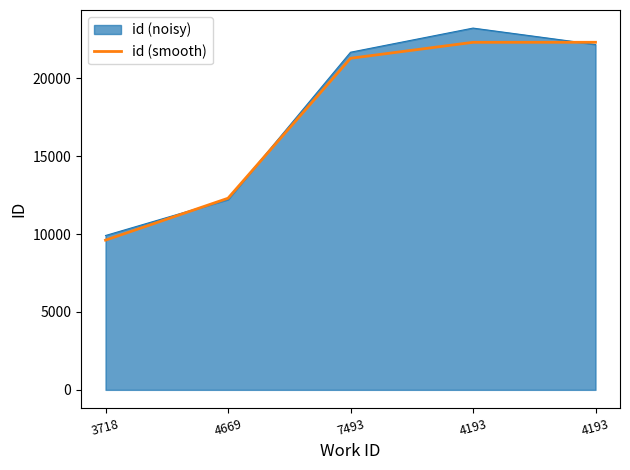

How many series are shown in this chart?

2